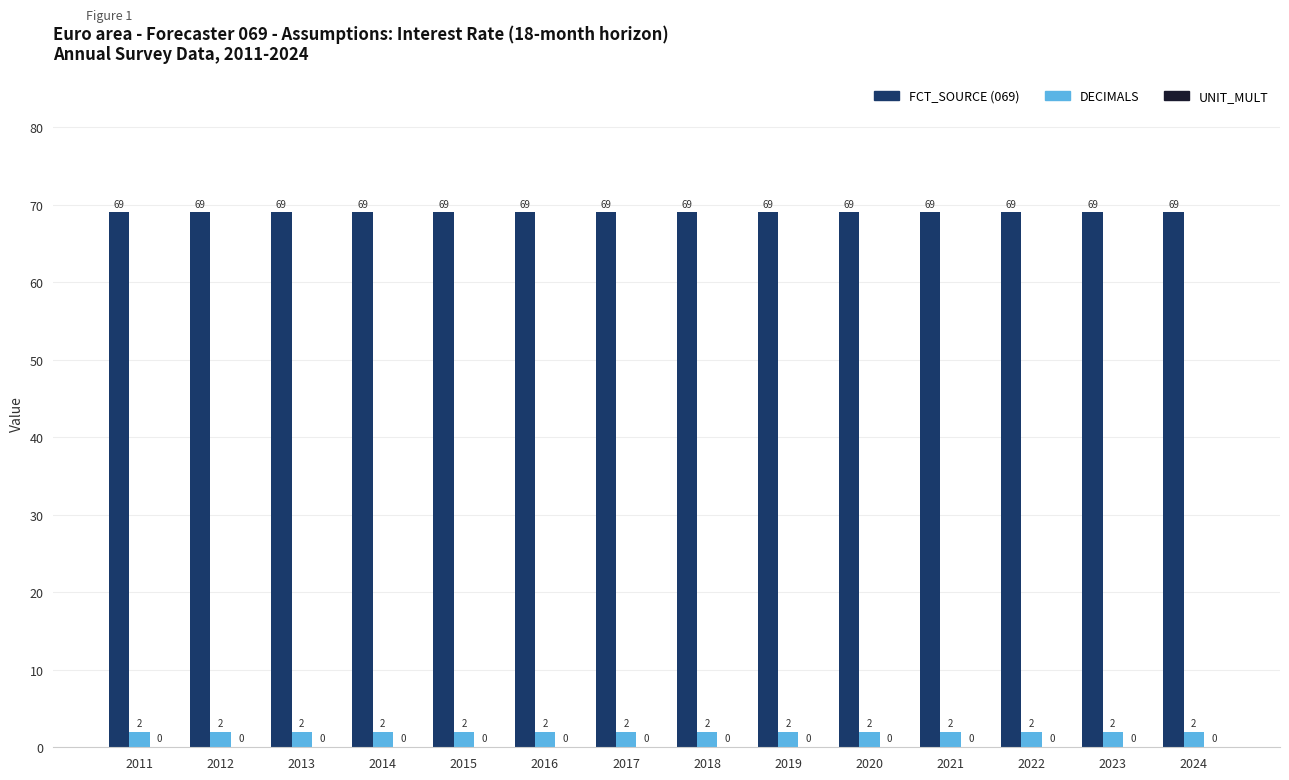

At how many categories does at least one series exceed 12?

14